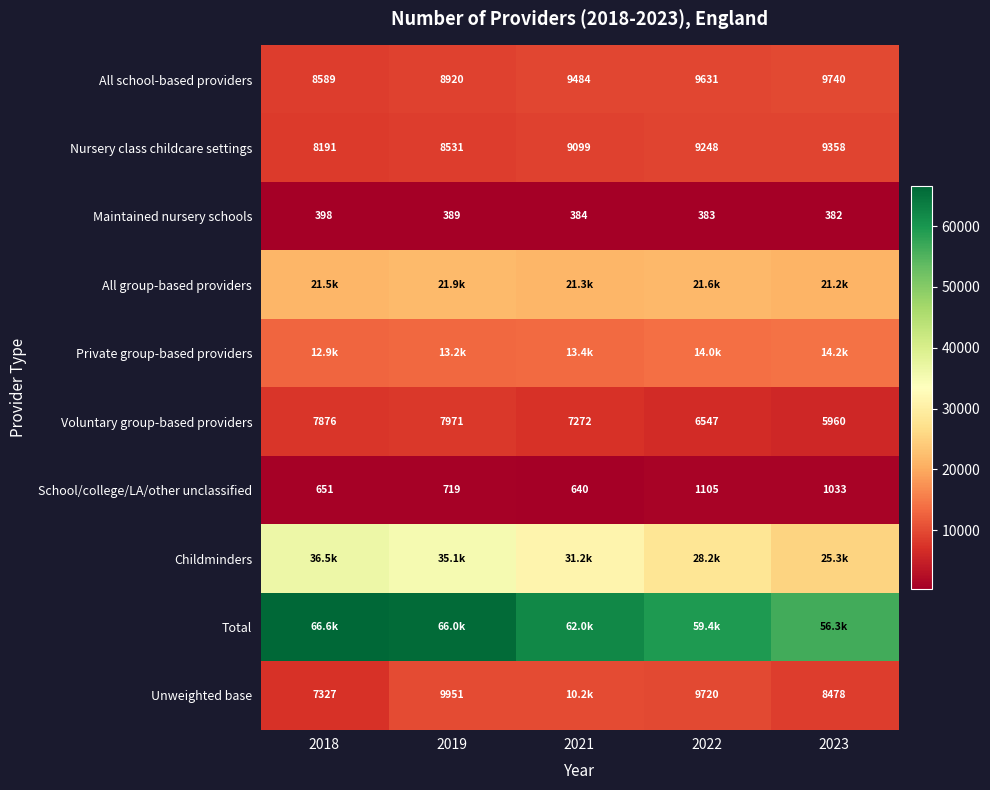

Where does the Voluntary group-based providers series first go above 7272?

2018